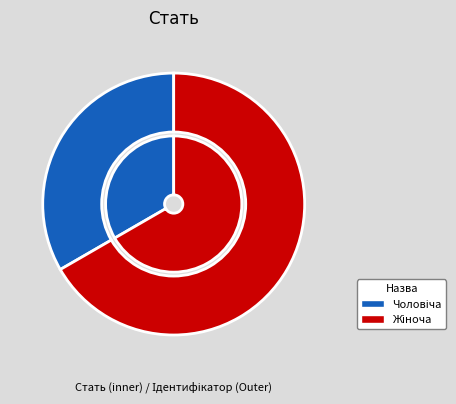

Does any single category account for the majority?

Yes